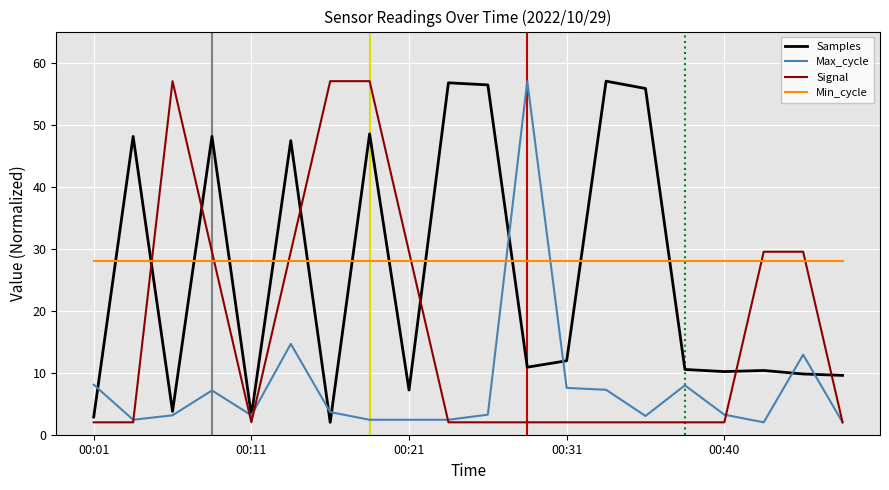

What is the minimum value shown in the chart?

2.0